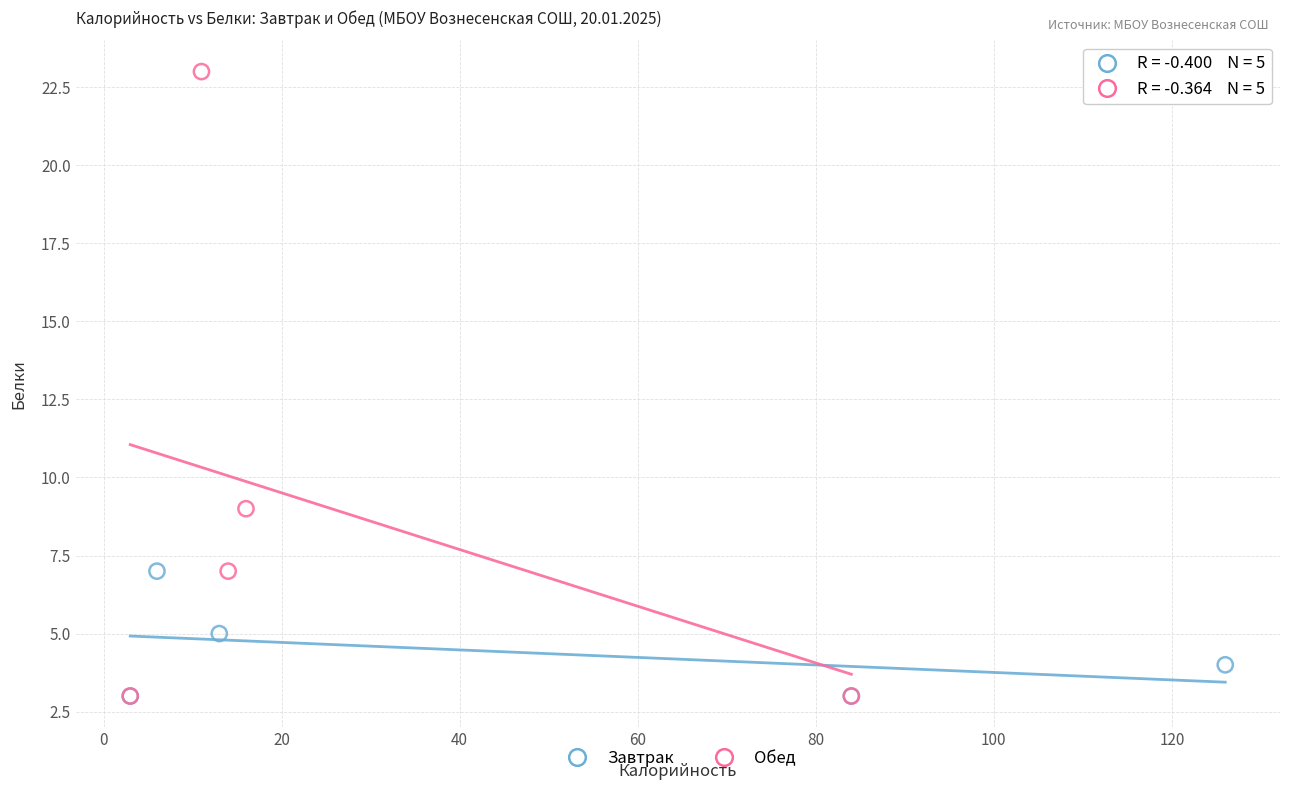

Which series has the largest Y range (max minus min)?

Обед